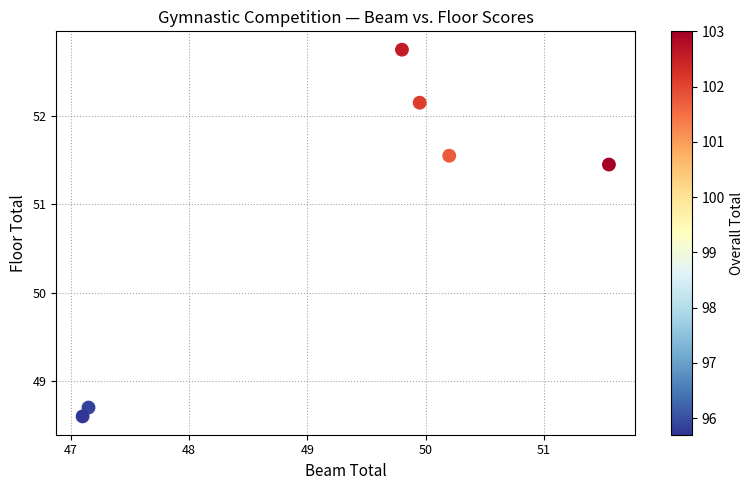

What Y value in the scatter plot is closest to 50?

48.7